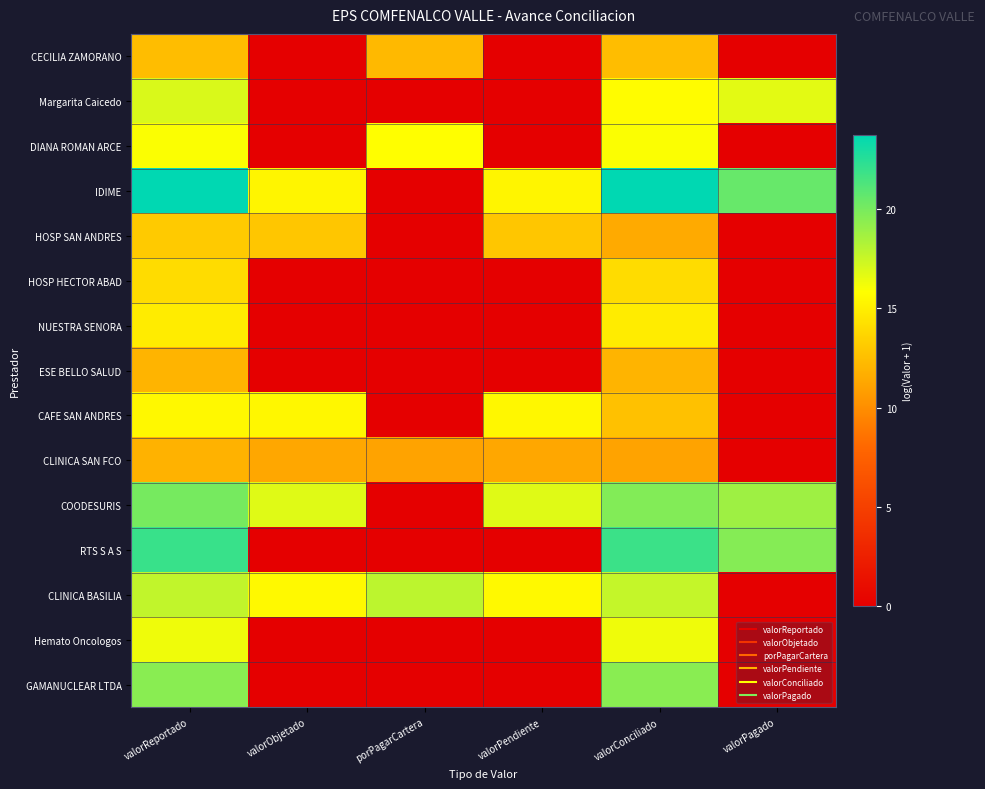

At how many categories does at least one series exceed 1?

6